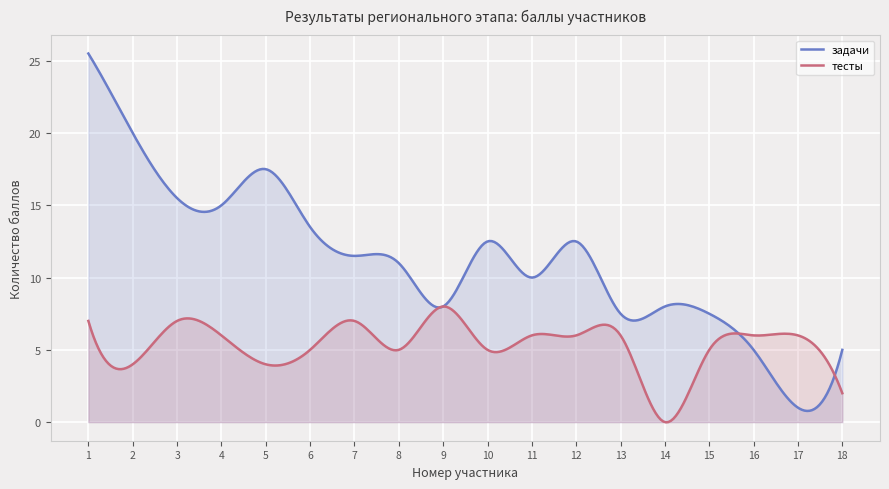

Where is the first local maximum for задачи?

5